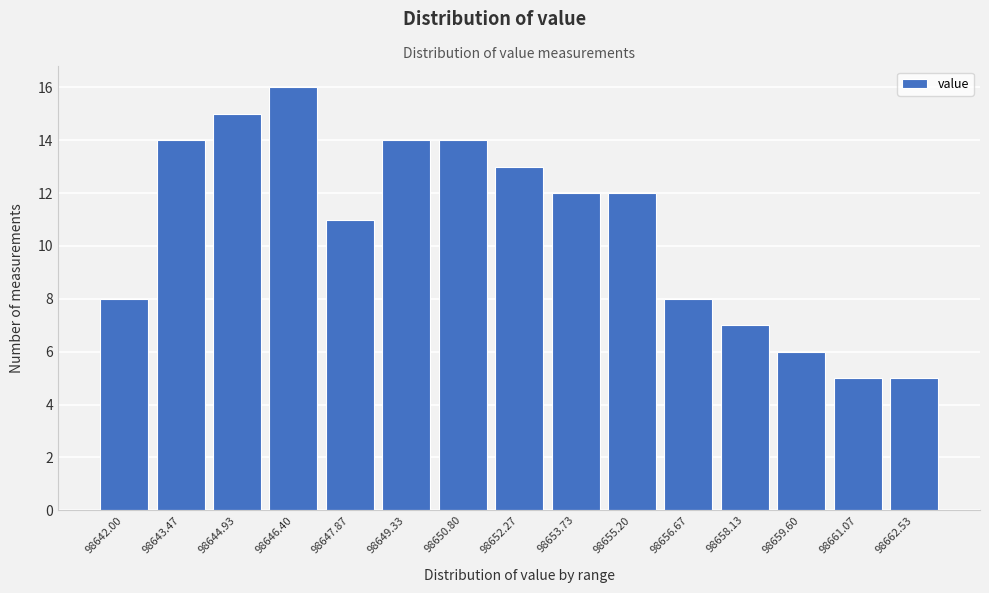

Reading left to right, list all the values displayed in this chart.

98642.00=8	98643.47=14	98644.93=15	98646.40=16	98647.87=11	98649.33=14	98650.80=14	98652.27=13	98653.73=12	98655.20=12	98656.67=8	98658.13=7	98659.60=6	98661.07=5	98662.53=5